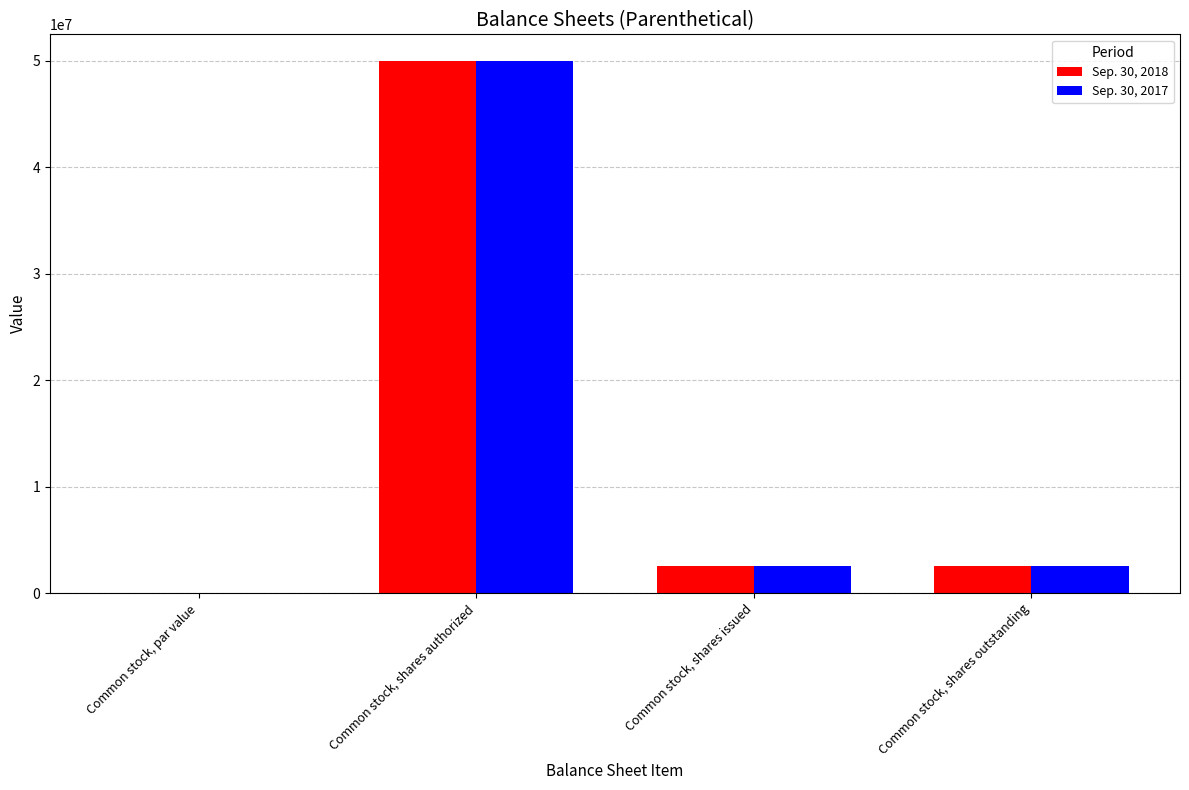

At which category does the chart reach its peak across all series?

Common stock, shares authorized